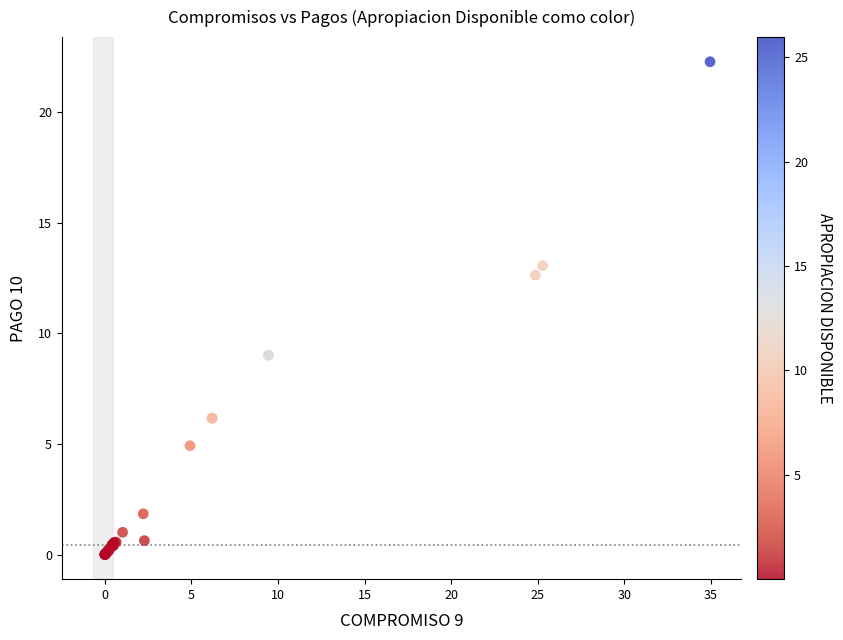

What Y value in the scatter plot is closest to 11?

12.6